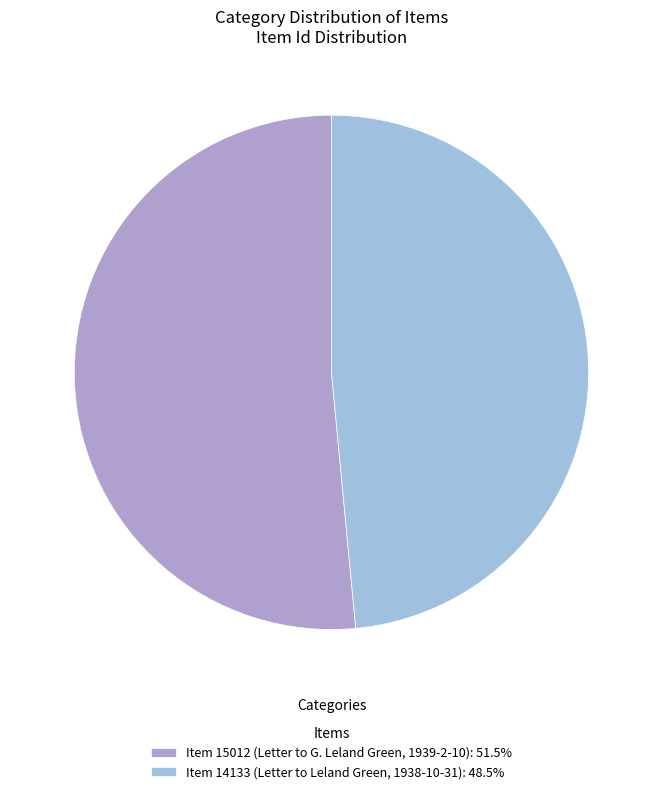

The Item 15012 (Letter to G. Leland Green, 1939-2-10) slice represents 52% of the pie. True or false?

True